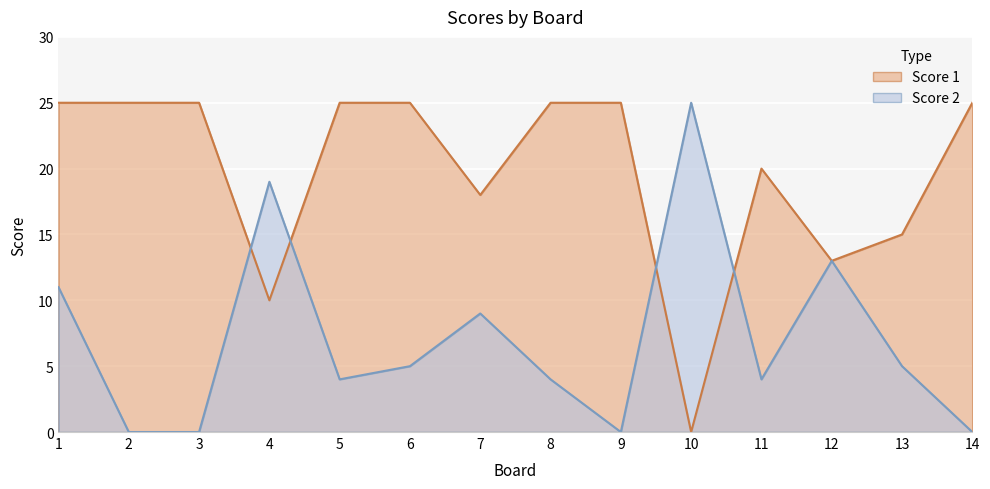

At which label is Score 1 closest to 12?

12